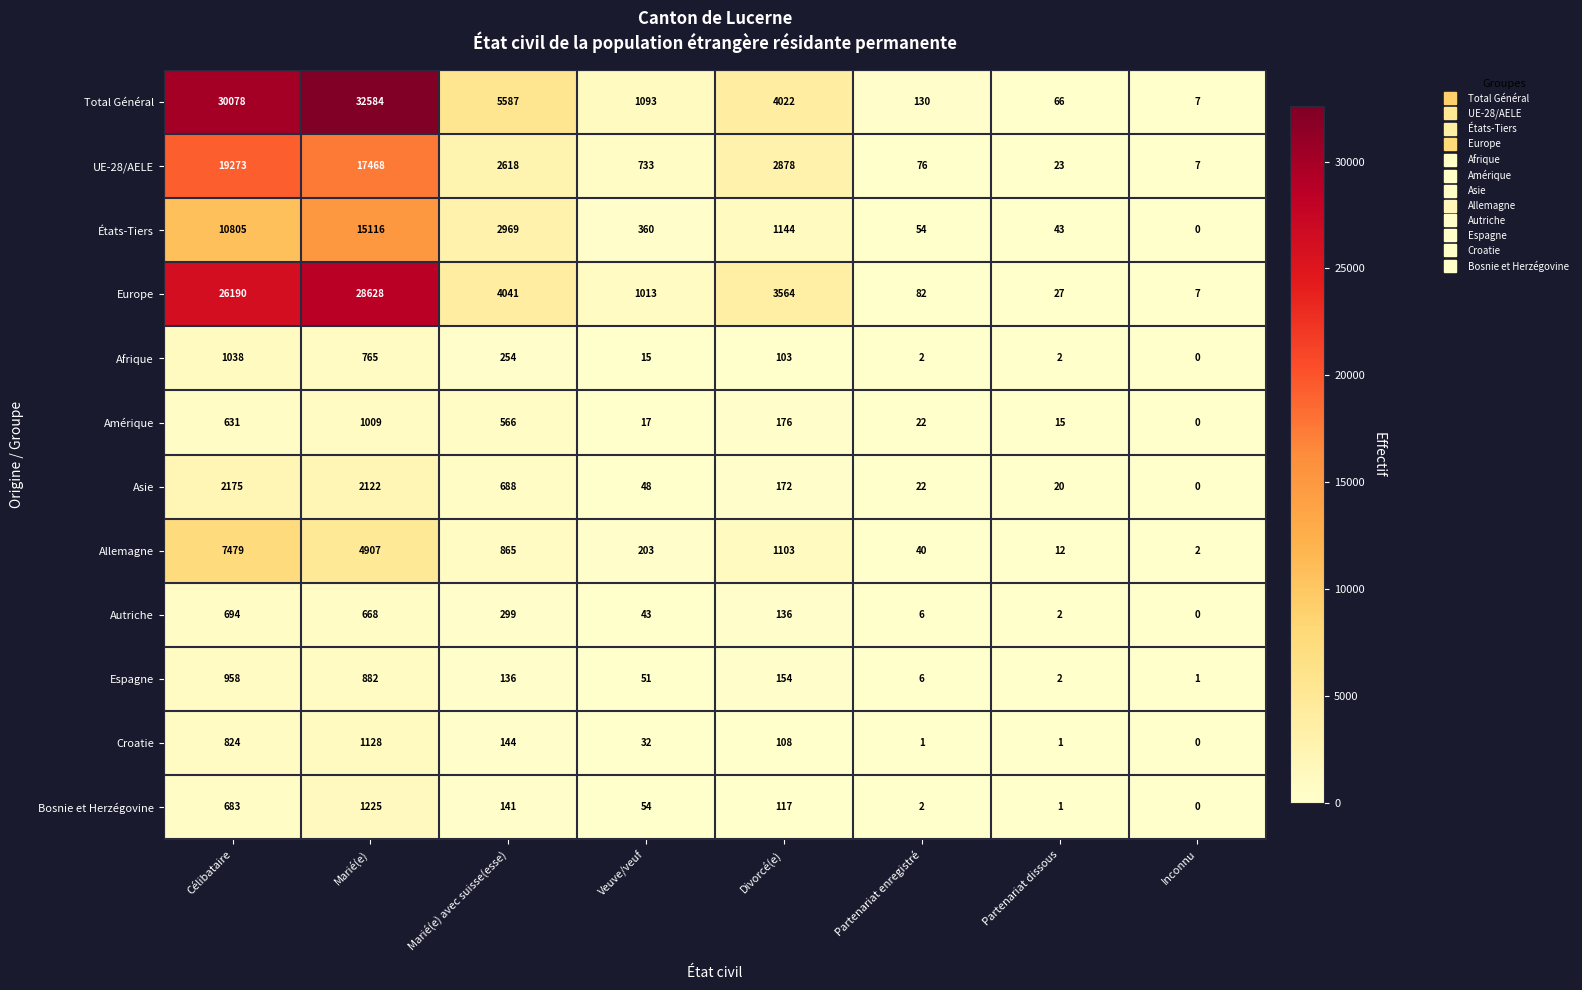

Where is UE-28/AELE nearest to the value 9640?

Divorcé(e)